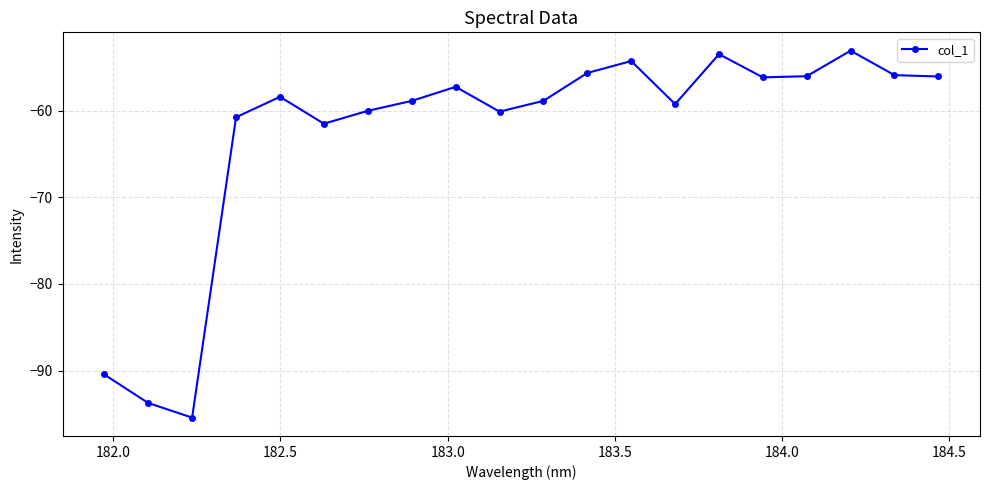

What is the difference between the maximum and minimum values?

42.3